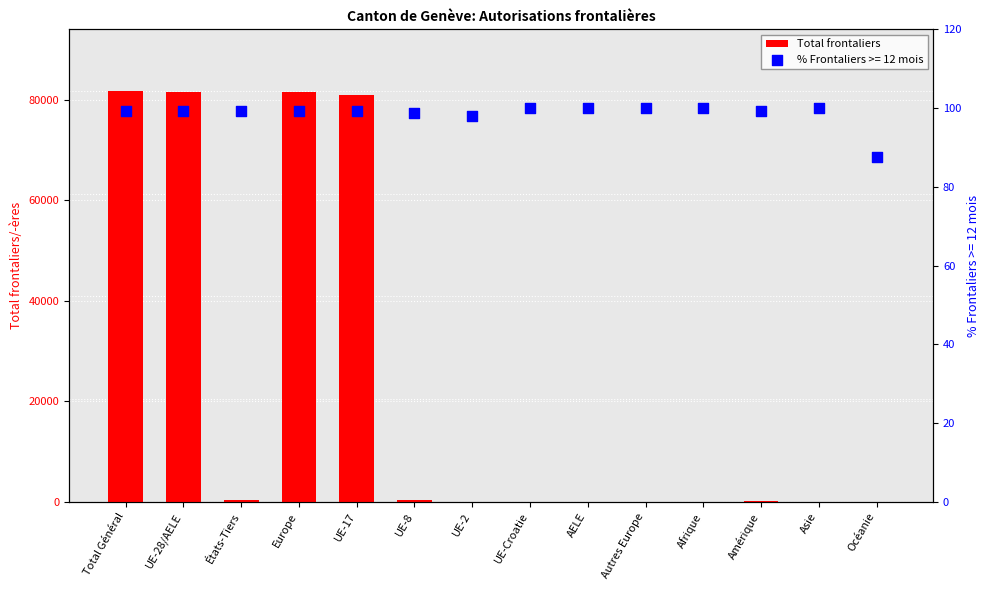

What is the change in value from AELE to Océanie?

-14